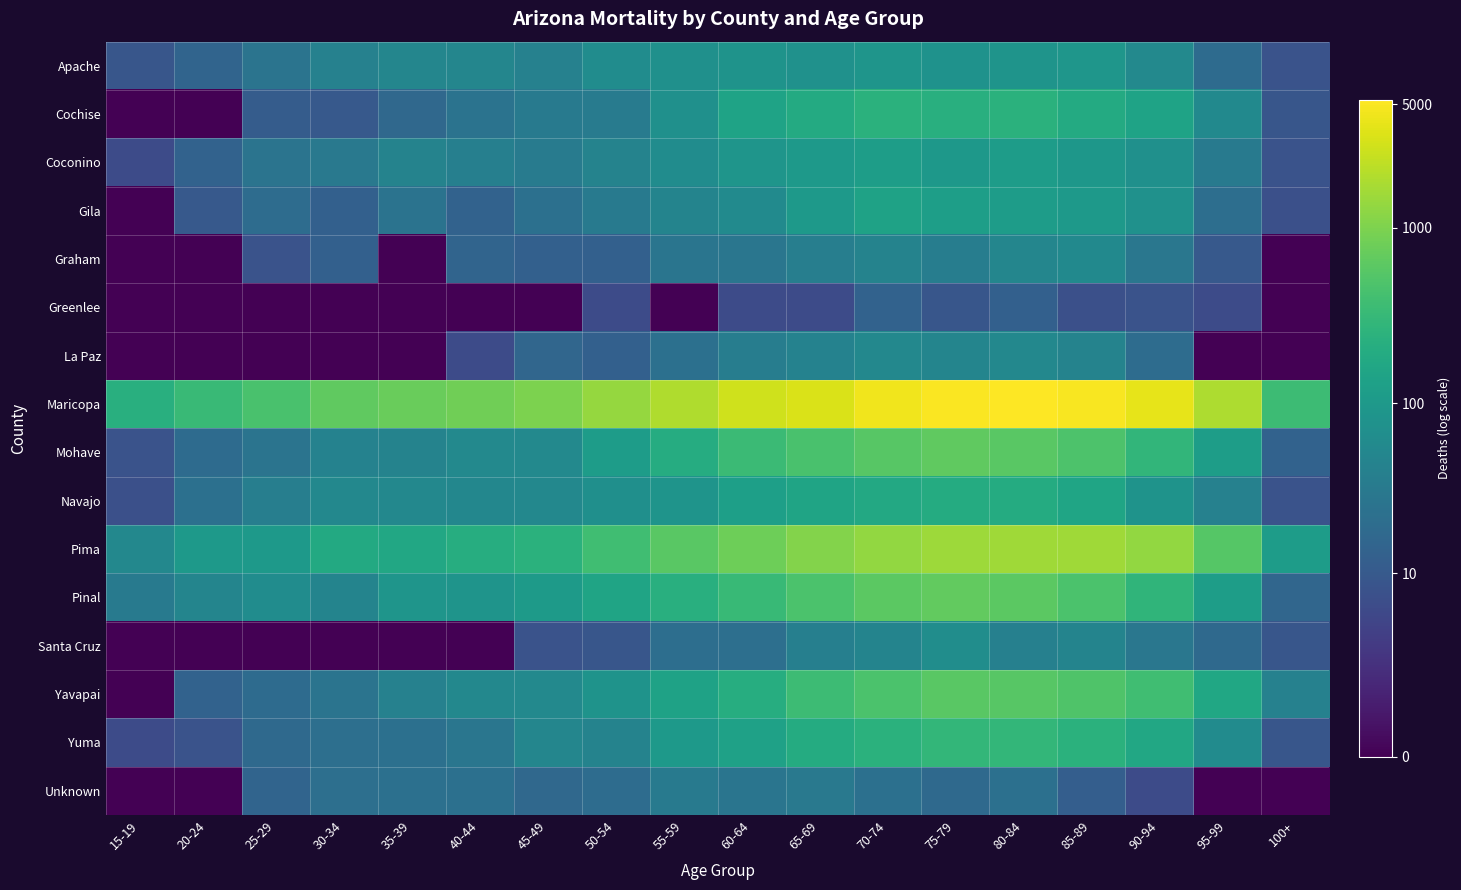

At which category does the chart reach its peak across all series?

80-84